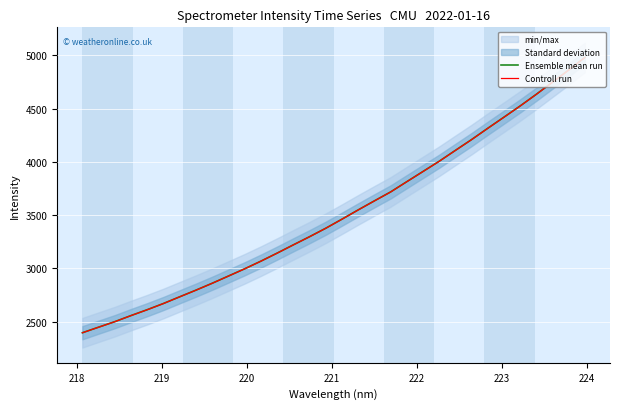

What is the difference between the maximum and minimum values in the Controll run series?

2582.4